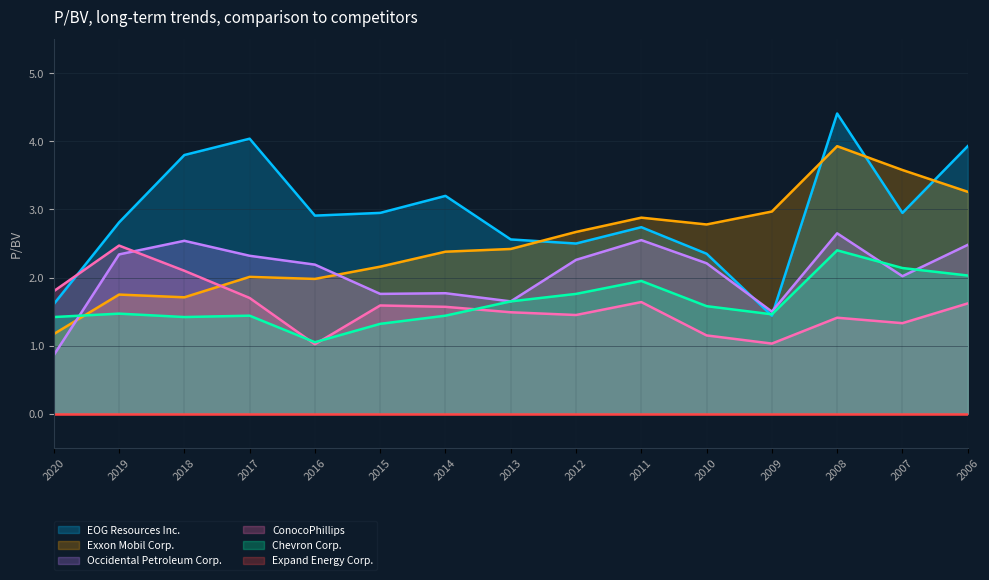

Where is the first local minimum for Exxon Mobil Corp.?

2018